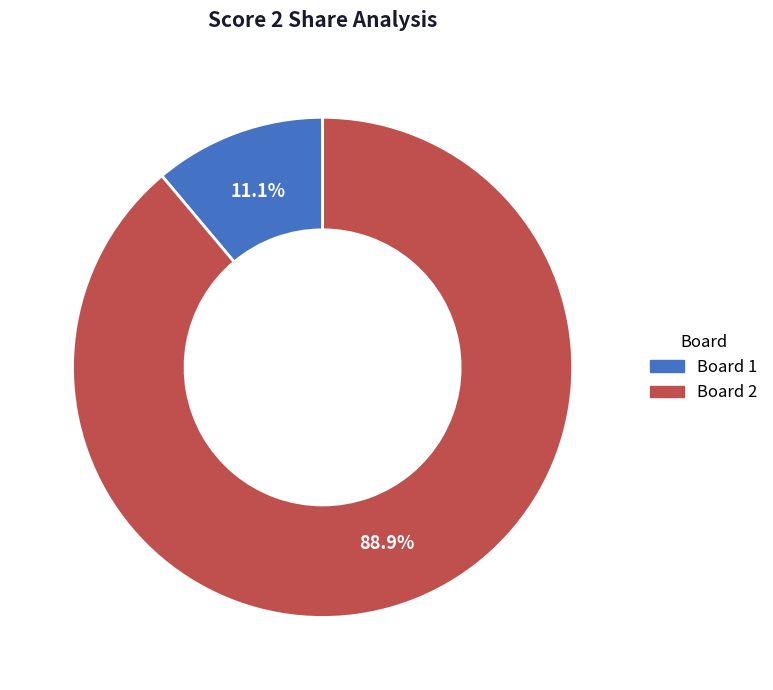

Does any single category account for the majority?

Yes